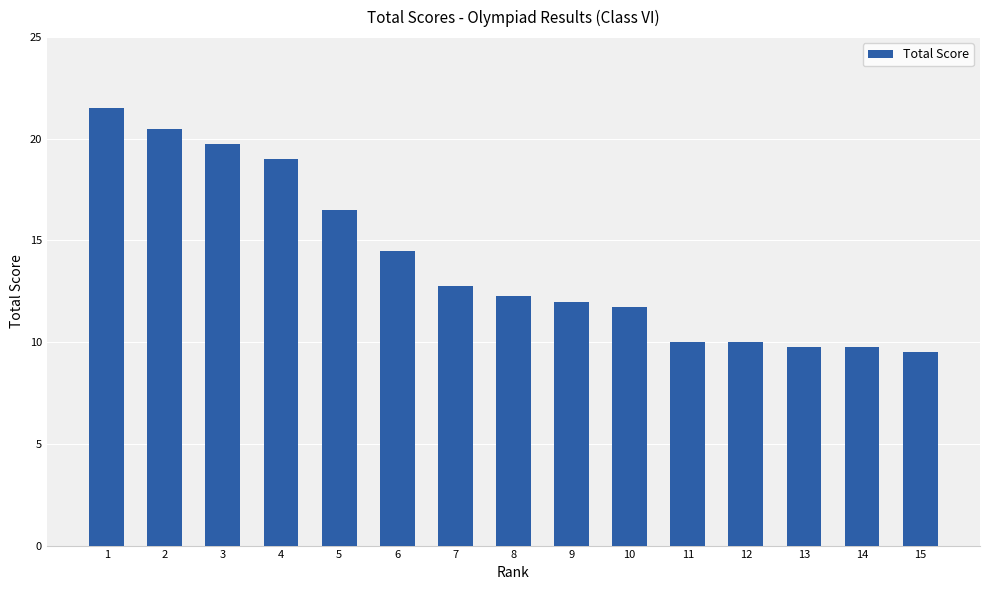

True or false: the data shows 15.0 at 12.

False